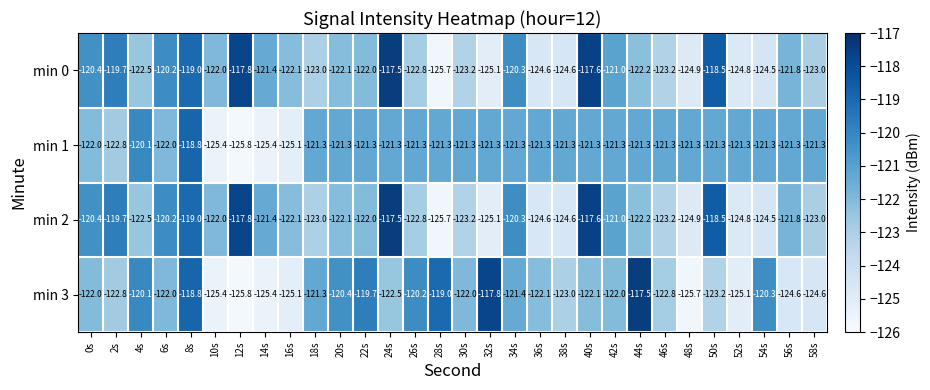

Which series has the widest spread of values?

min 3